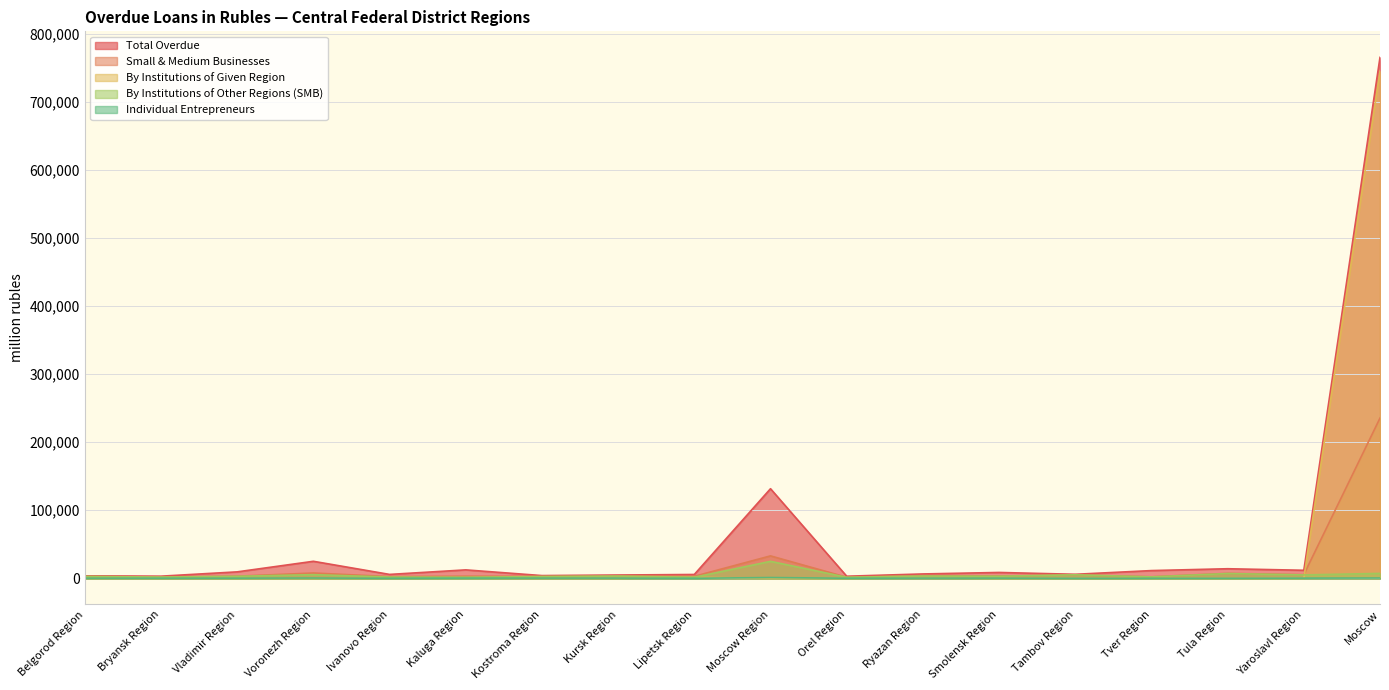

True or false: By Institutions of Given Region and Total Overdue cross at least once.

False